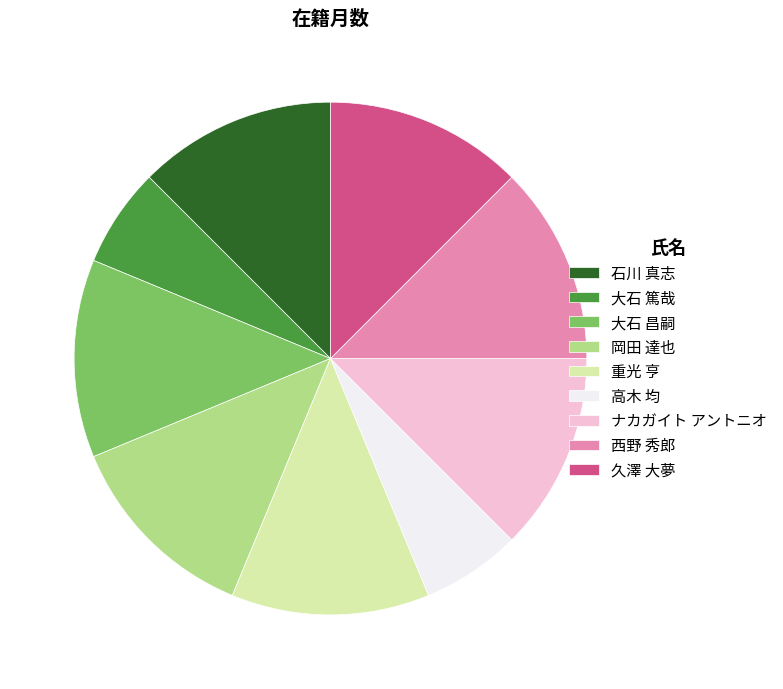

Does any single category account for the majority?

No